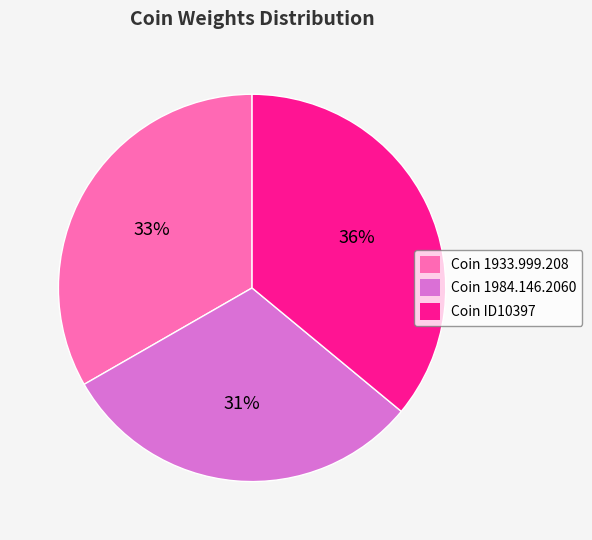

Count the number of slices in the pie.

3